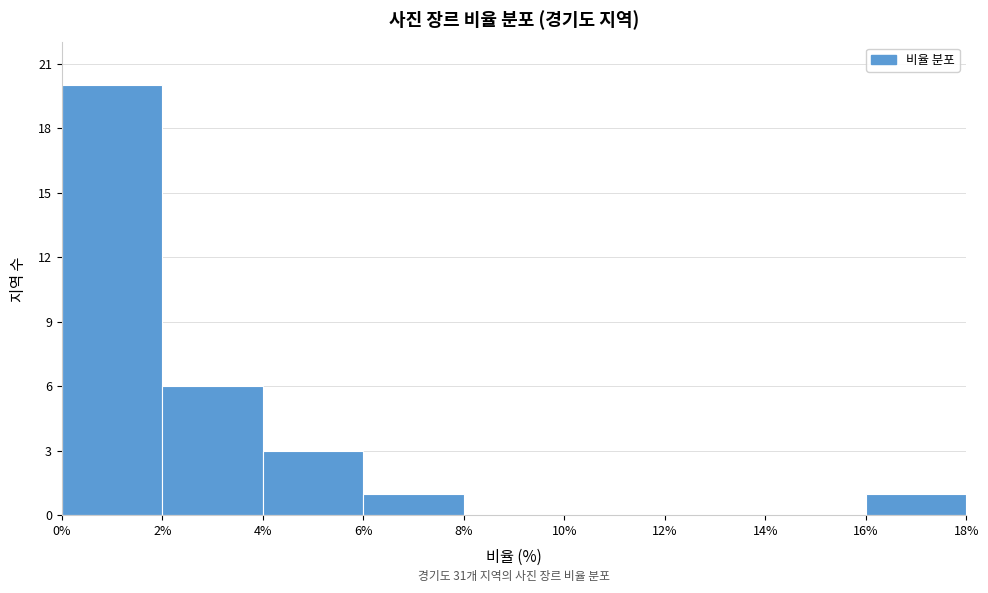

Over which range of the x-axis is the bar tallest?

0% to 2%